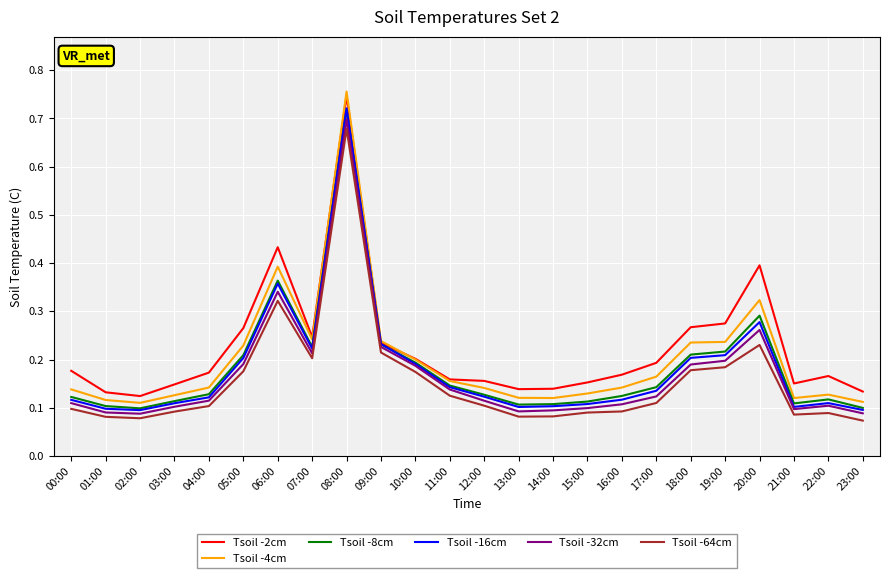

Between 05:00 and 08:00, which series saw the biggest shift?

Tsoil -4cm